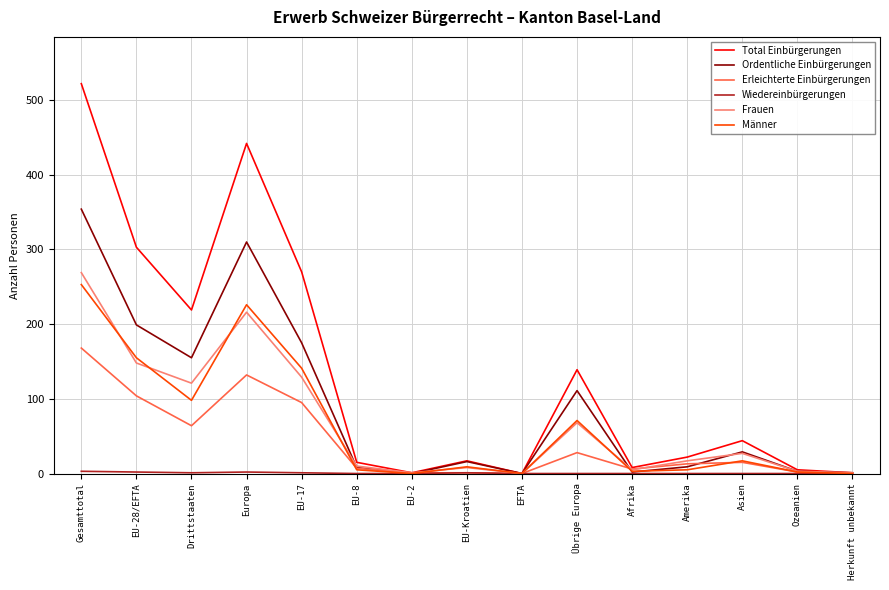

Where is Ordentliche Einbürgerungen nearest to the value 177?

EU-17